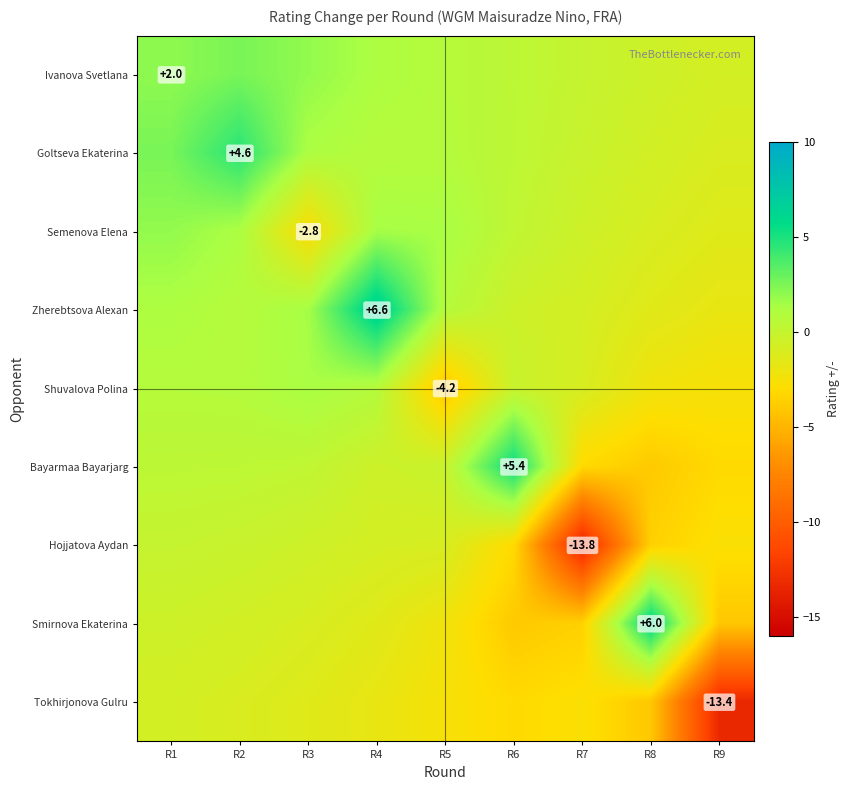

What is the lowest value of the Hojjatova Aydan series?

-13.8